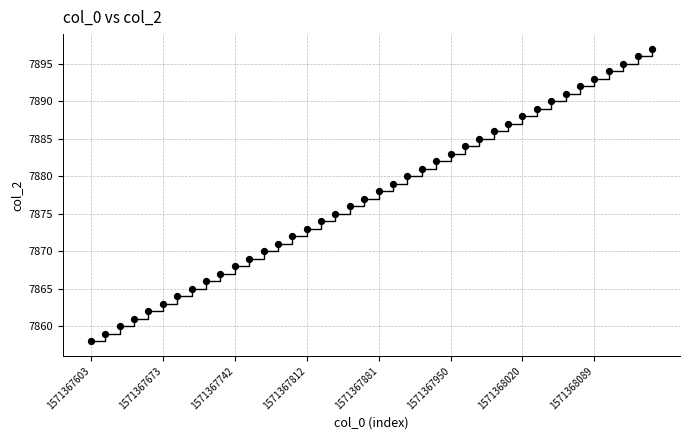

What is the range of Y values (max minus min)?

39